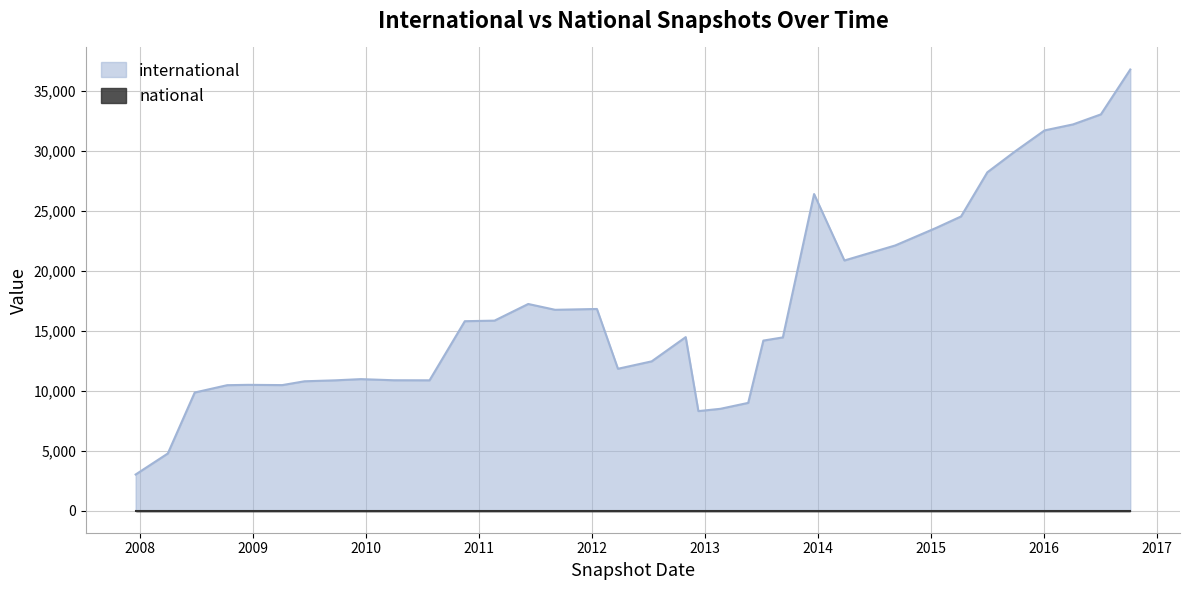

True or false: international has more than 0 interior local peaks.

True